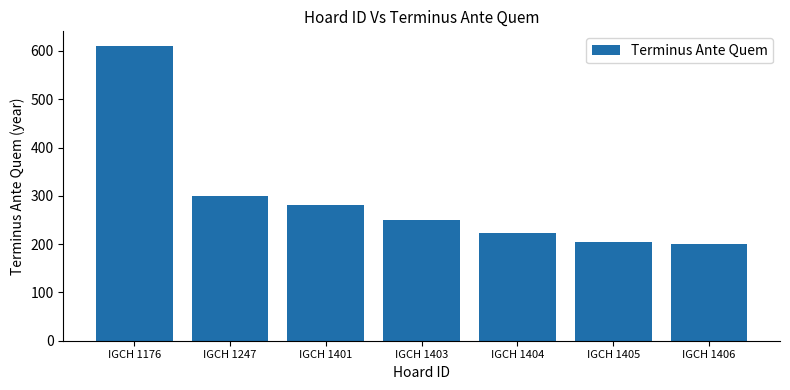

What is the ratio of the value at IGCH 1176 to the value at IGCH 1404?

2.7